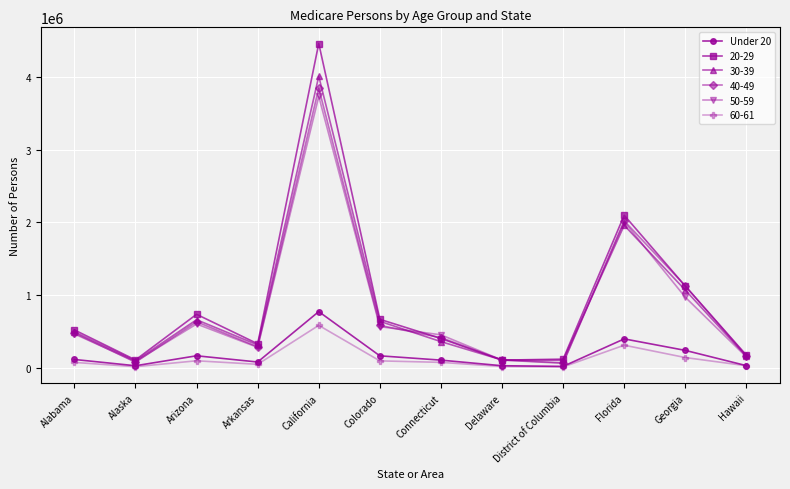

What position from the right is Arkansas?

9